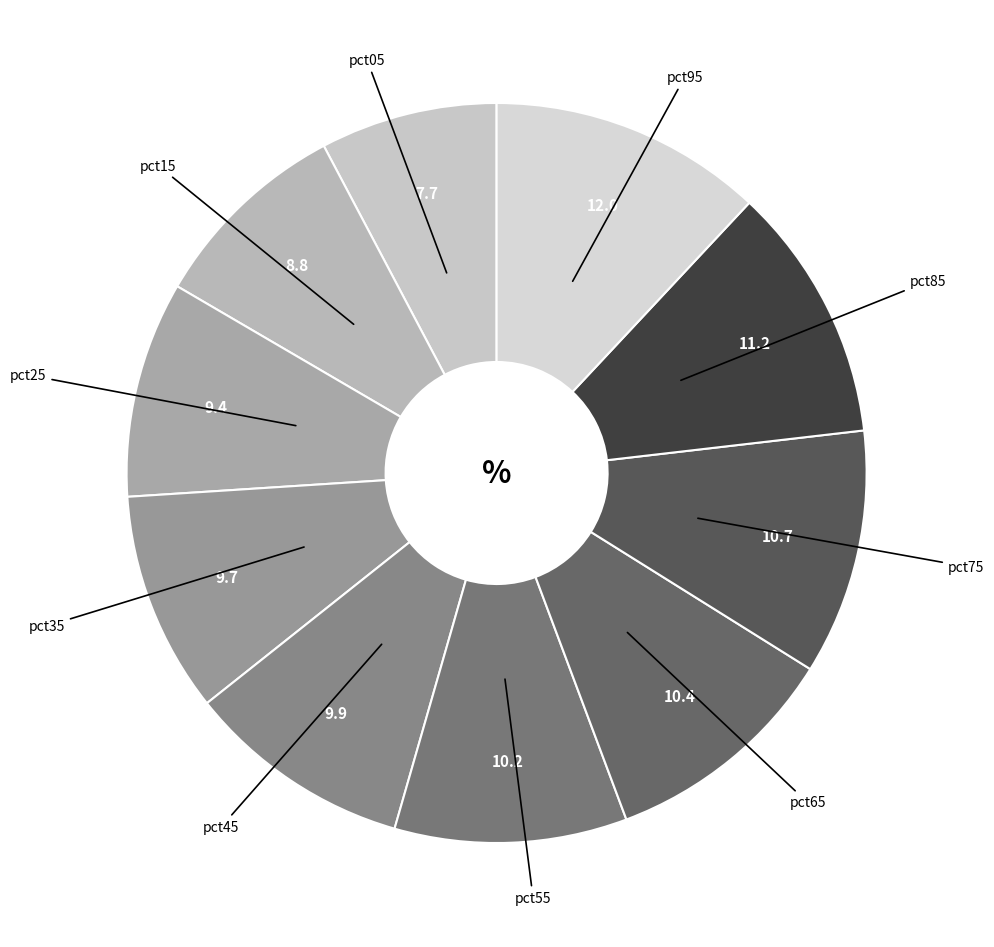

How many segments does this pie chart have?

10